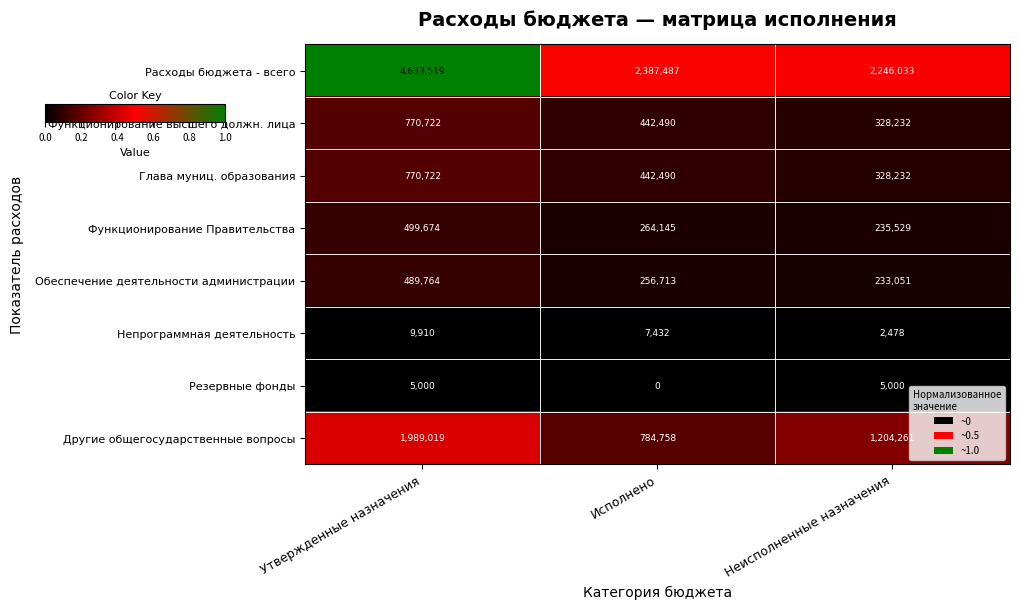

Is the value of Функционирование Правительства at Исполнено greater than the value of Непрограммная деятельность at Исполнено?

Yes